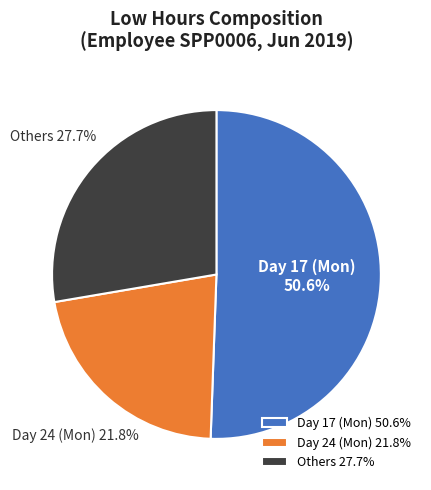

To the nearest percent, what is the average slice percentage?

33%